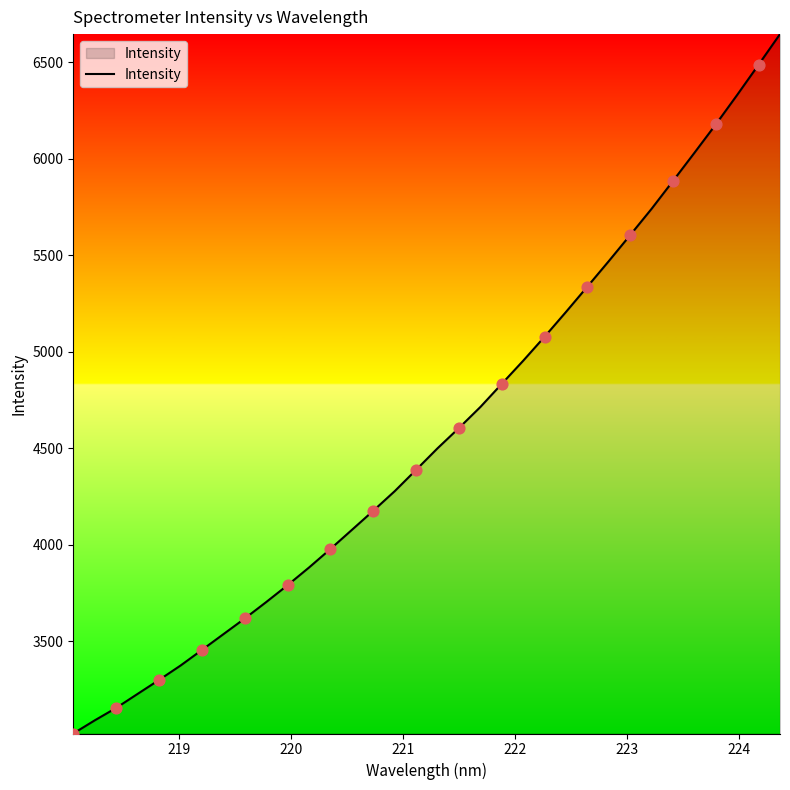

What is the greatest value displayed?

6645.2